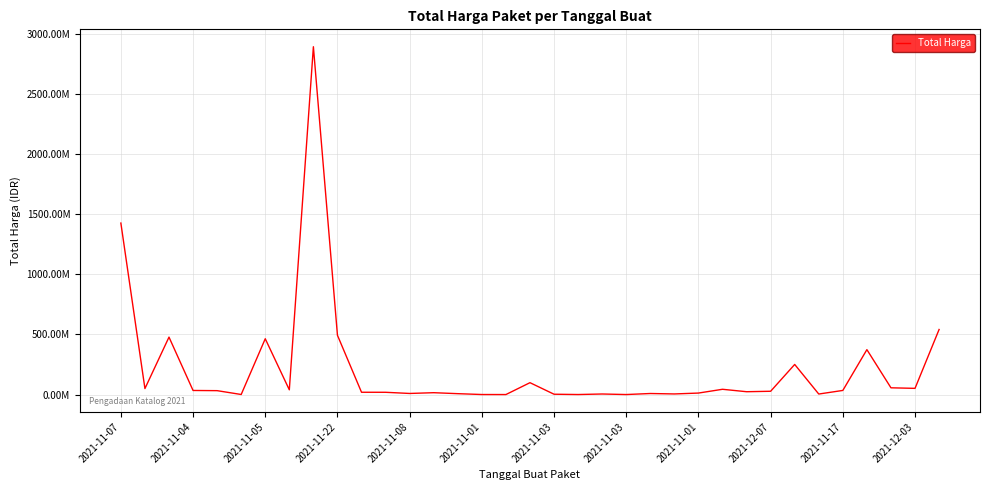

Does the chart have visible grid lines?

Yes